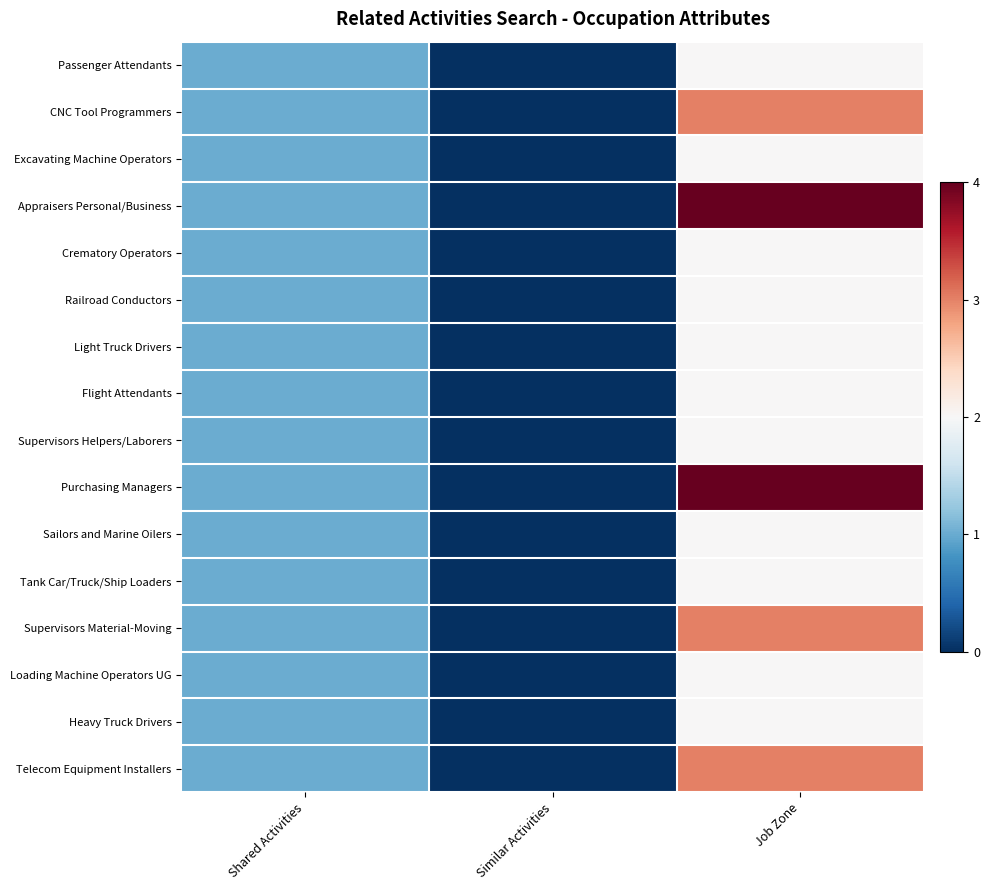

At how many categories does at least one series exceed 0?

2